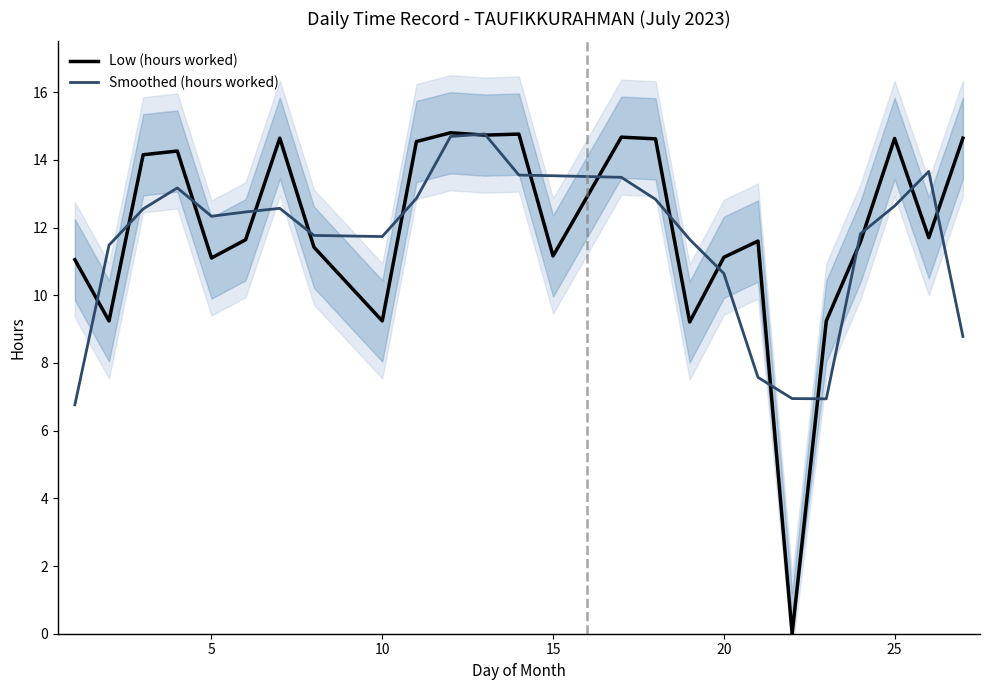

What is the average value of the Smoothed (hours worked) series?

11.6